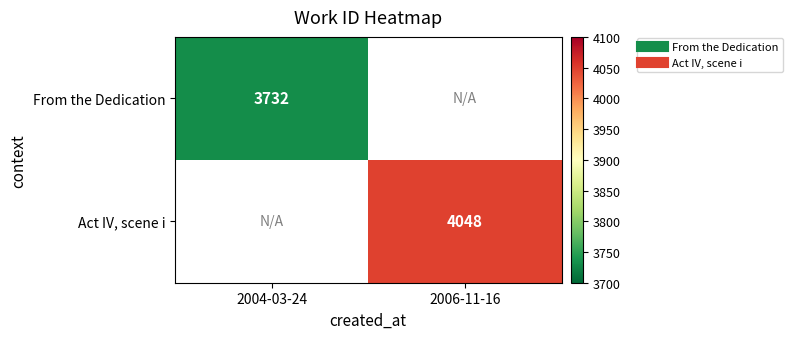

What is the minimum value shown in the chart?

3732.0